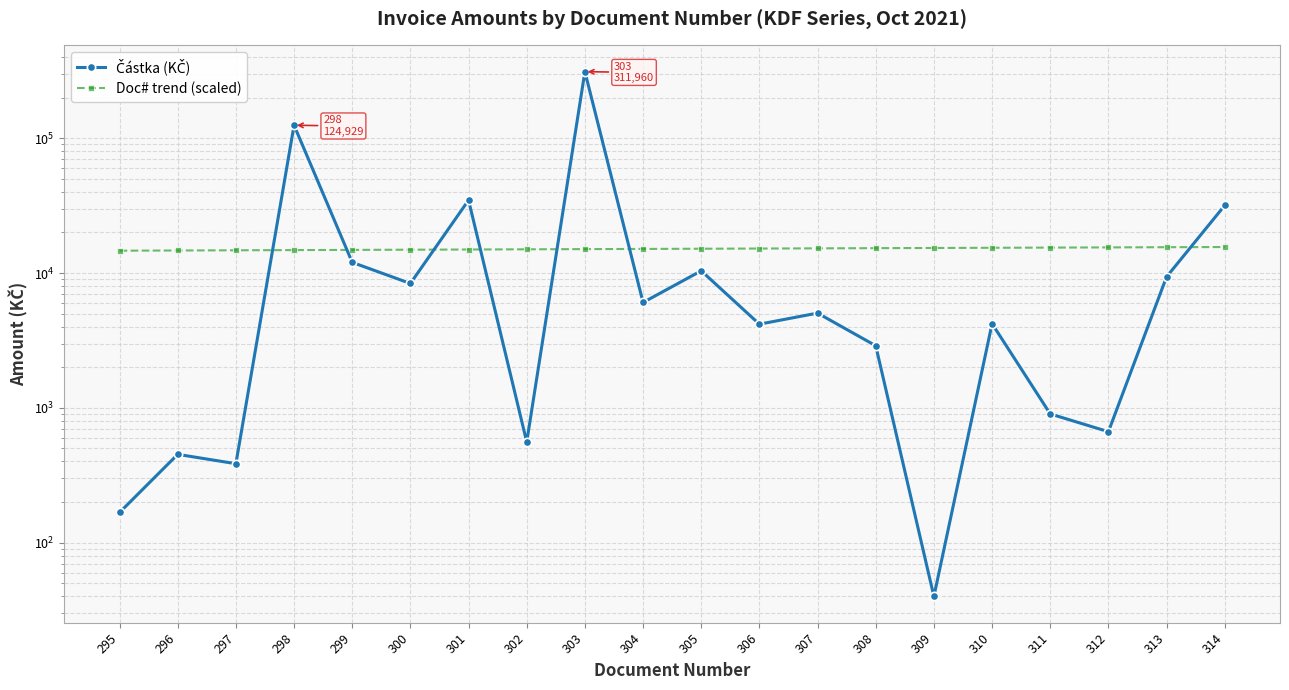

At which category is the sum across all series the highest?

303